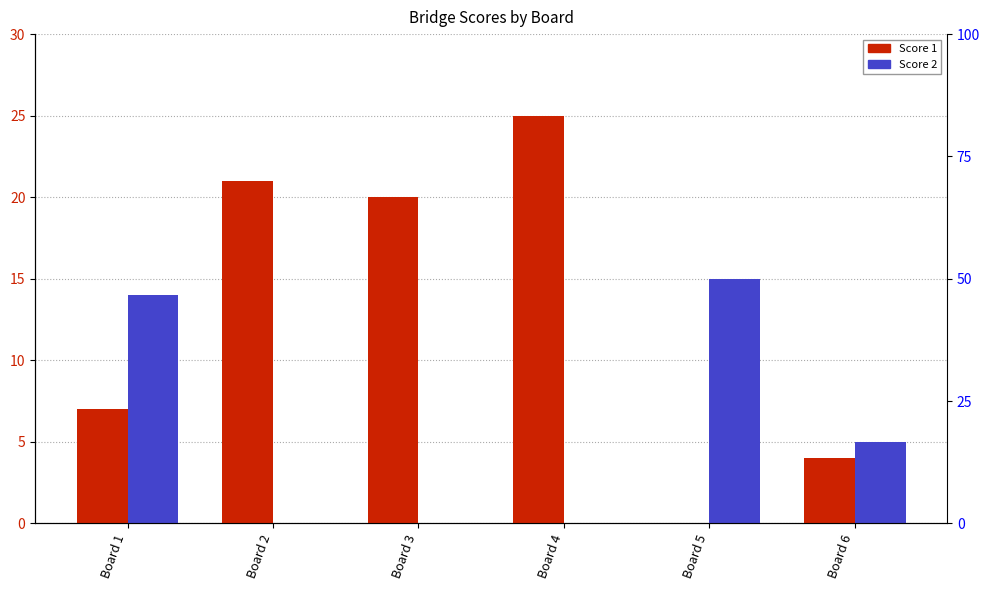

How many groups of bars are there?

6